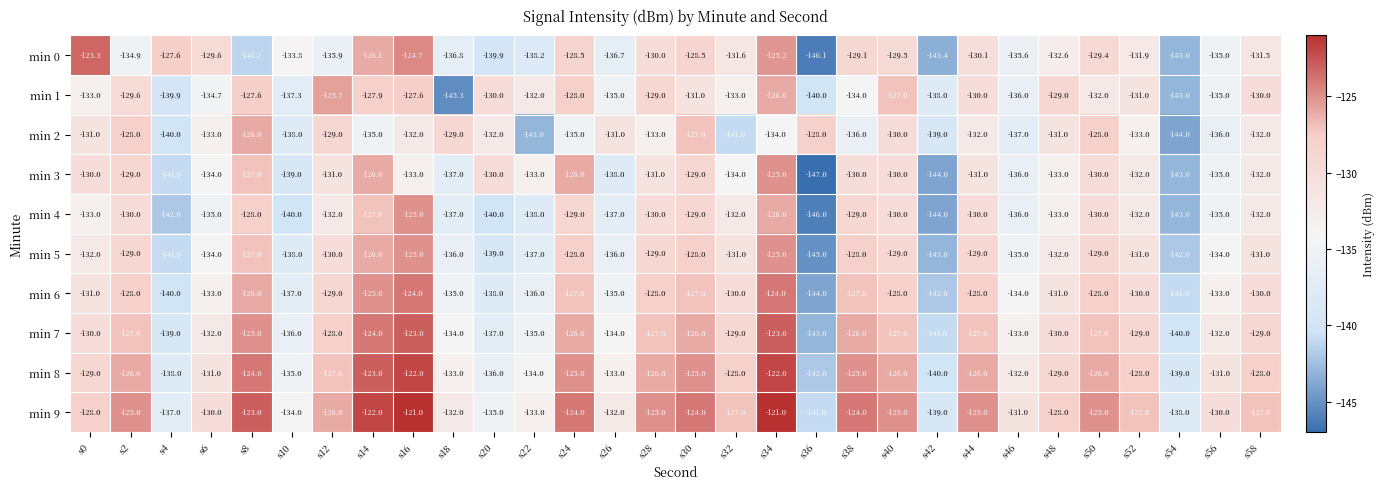

The value of min 9 at s4 is -137.0. True or false?

True